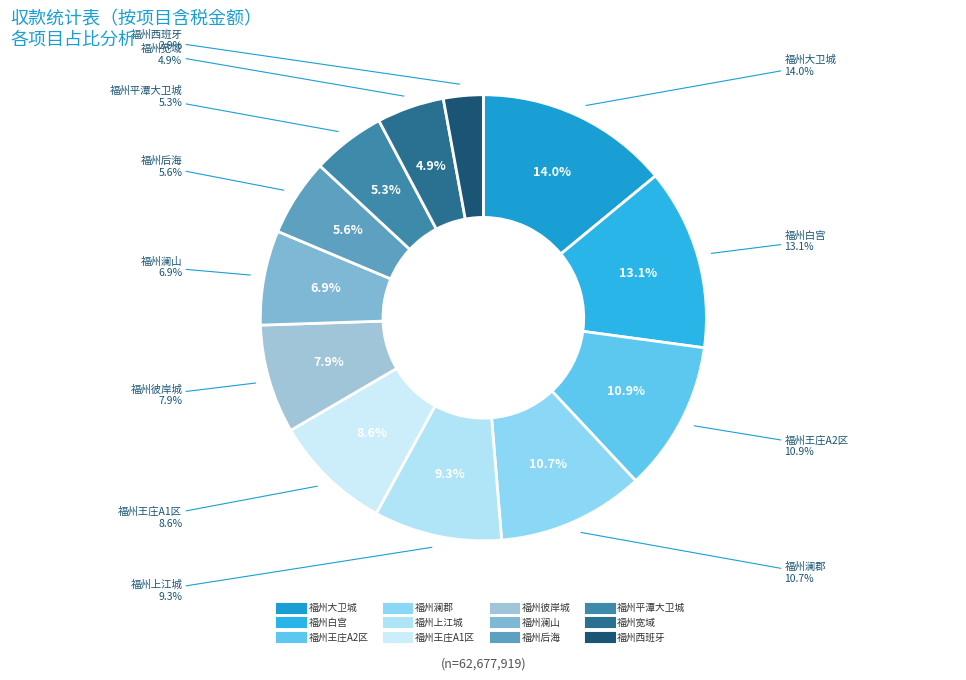

Rank the categories by value from lowest to highest.

福州西班牙, 福州宽域, 福州平潭大卫城, 福州后海, 福州澜山, 福州彼岸城, 福州王庄A1区, 福州上江城, 福州澜郡, 福州王庄A2区, 福州白宫, 福州大卫城